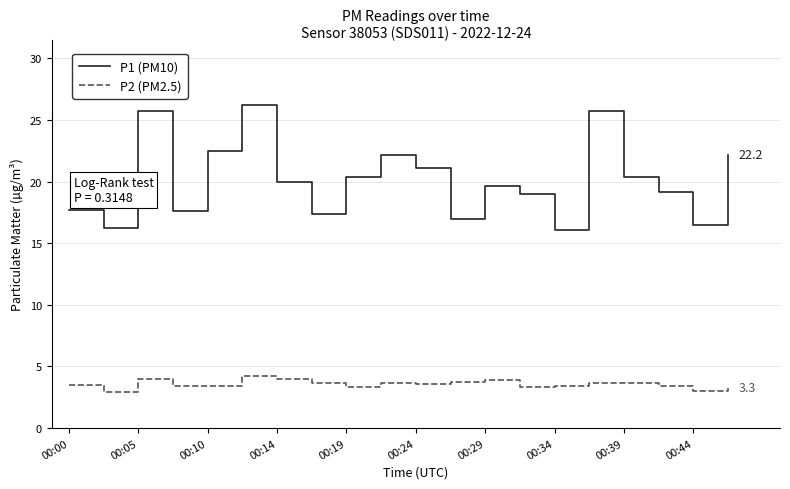

Which series has the widest spread of values?

P1 (PM10)